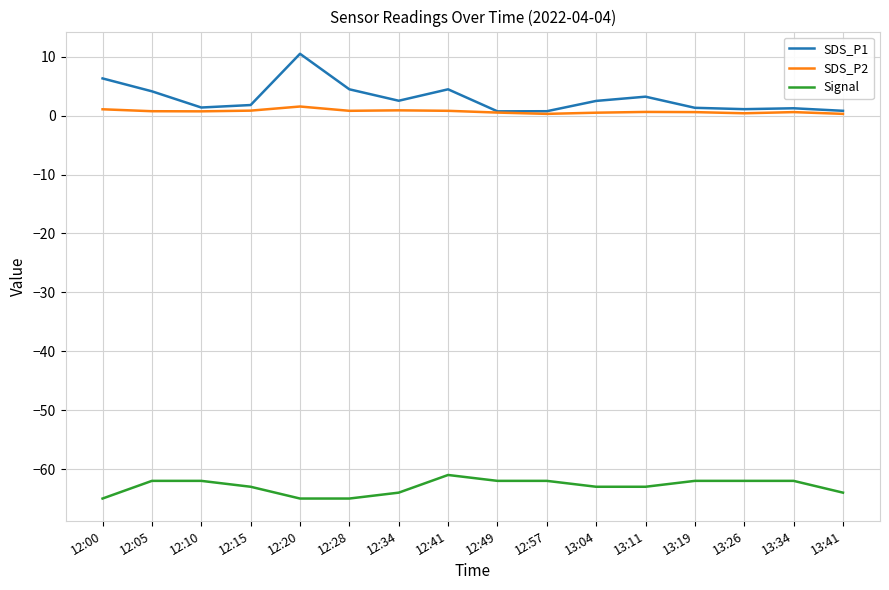

What is the smallest value displayed?

-65.0